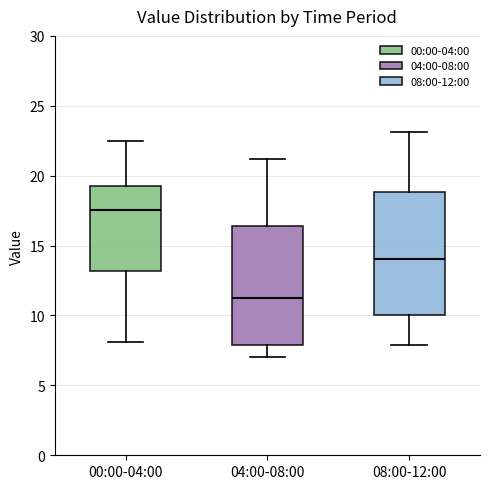

Reading left to right, transcribe this box plot: for each box, give where its median line is, the range the box spans, and where its two whiskers end, as read against the y-axis. The values are not printed on the chart, so give them approximately, as read against the axis.

00:00-04:00: median 17.5, box 13.0 to 19.0, whiskers 8.0 to 22.5
04:00-08:00: median 11.5, box 8.0 to 16.5, whiskers 7.0 to 21.0
08:00-12:00: median 14.0, box 10.0 to 19.0, whiskers 8.0 to 23.0